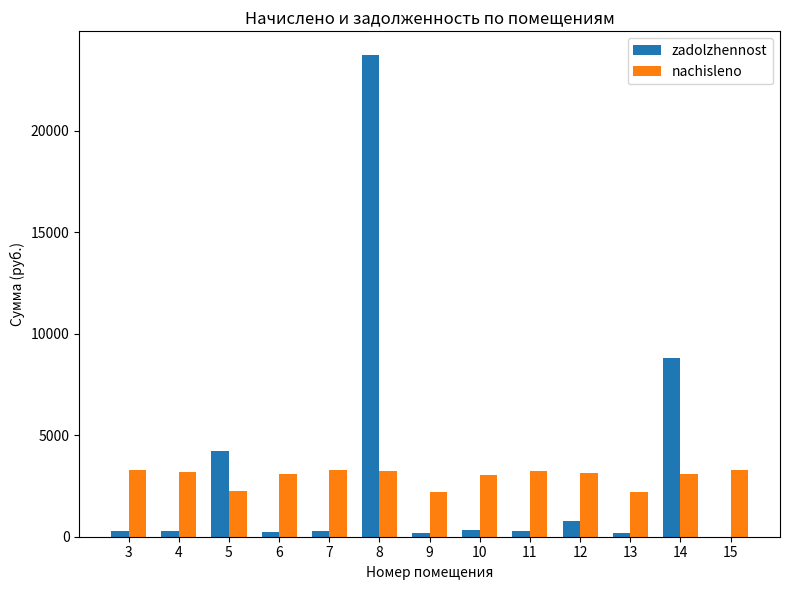

What is the average value of the zadolzhennost series?

3040.2